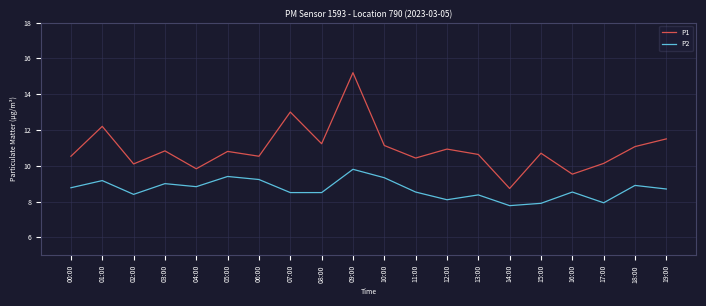

What position from the right is 02:00?

18